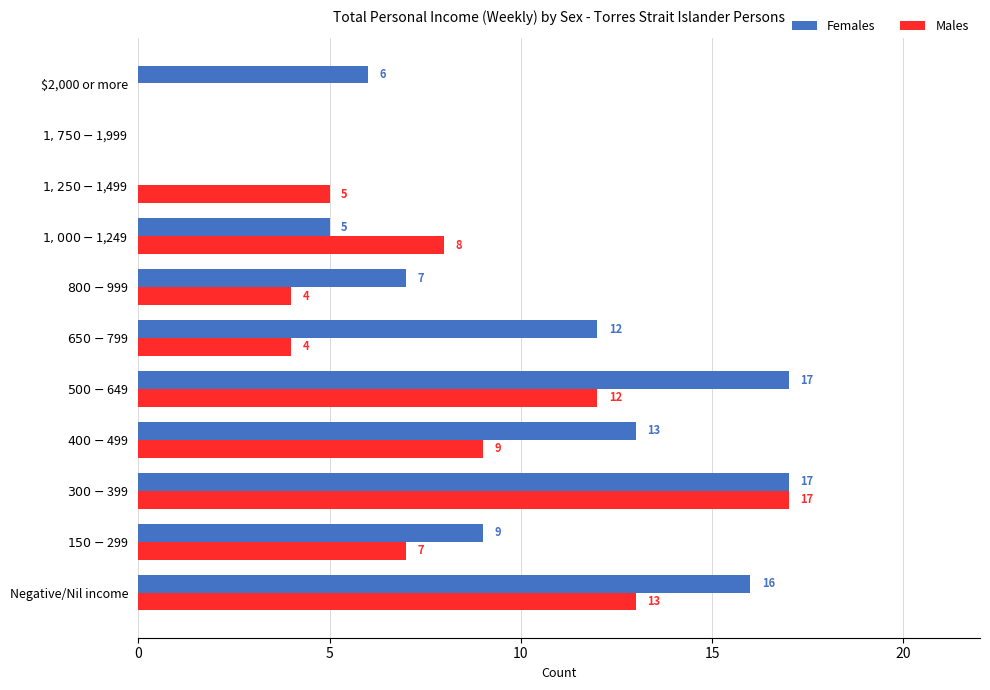

What is the sum of all Males values?

79